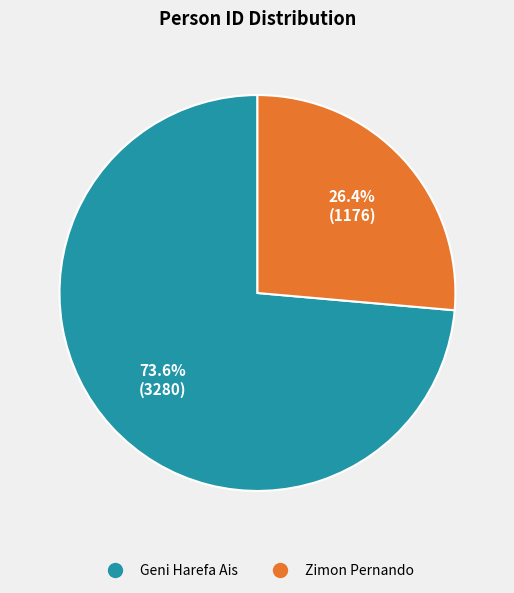

Which category has the smallest portion of the pie?

Zimon Pernando